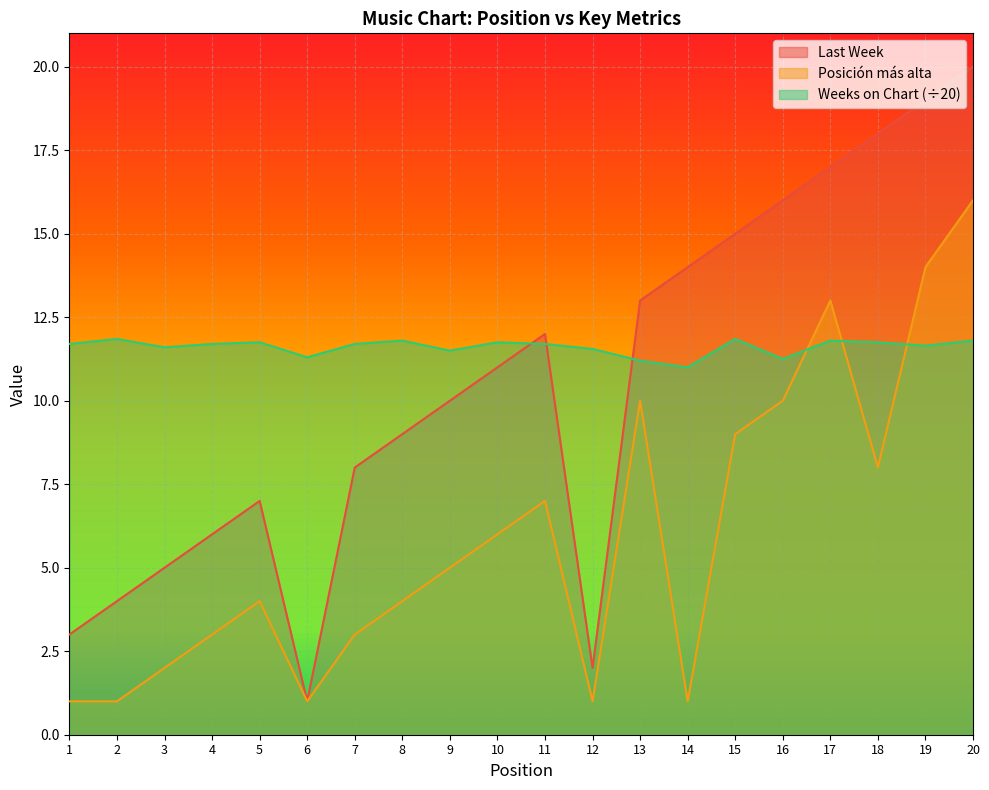

List the labels in order of Weeks on Chart value, largest first.

2, 15, 8, 17, 20, 5, 10, 18, 1, 4, 7, 11, 19, 3, 12, 9, 6, 16, 13, 14